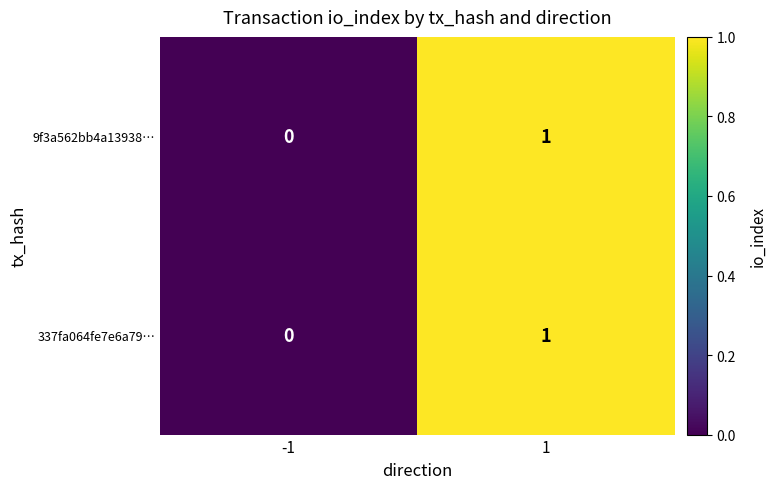

What is the maximum value shown in the chart?

1